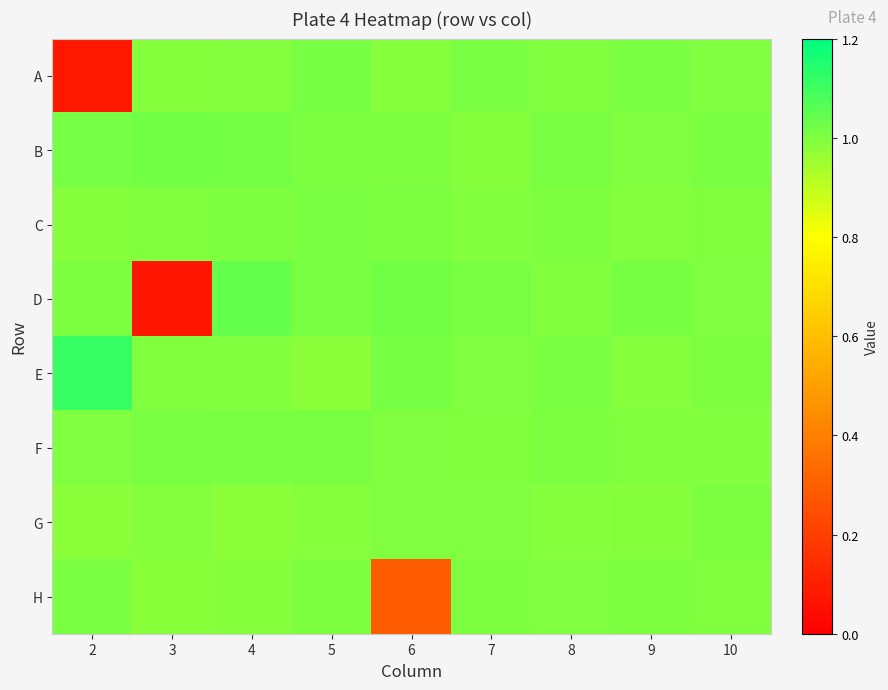

Which has a higher value, 9 or 10?

9